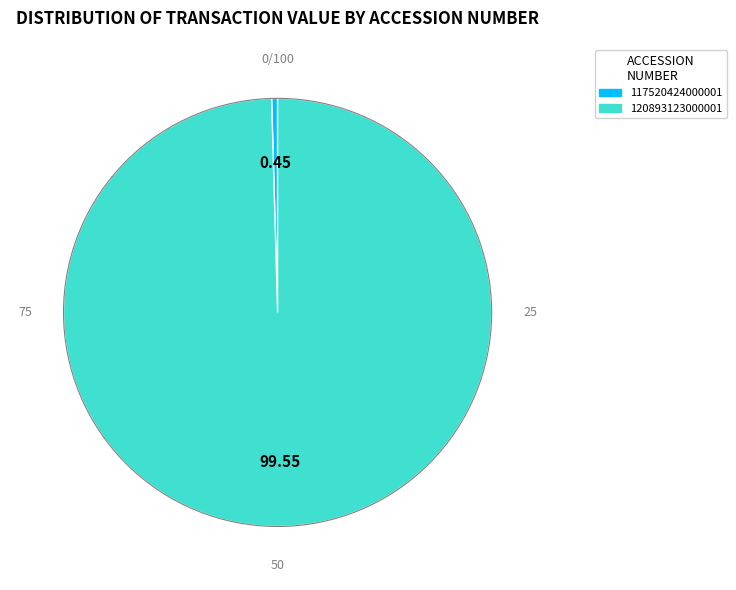

Between 120893123000001 and 117520424000001, which is larger?

120893123000001